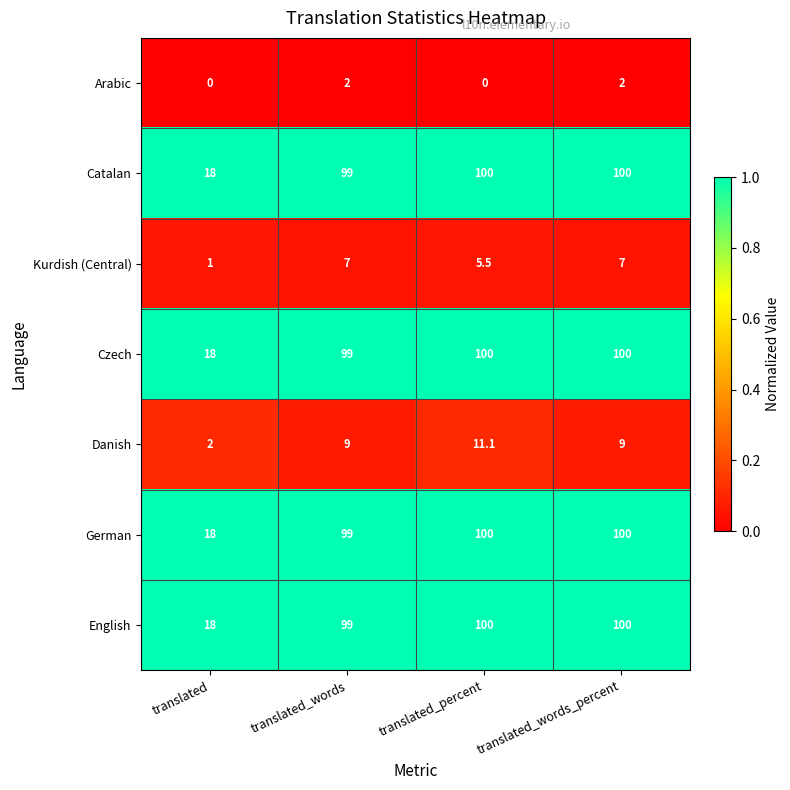

What value does the English series have at translated_percent?

100.0